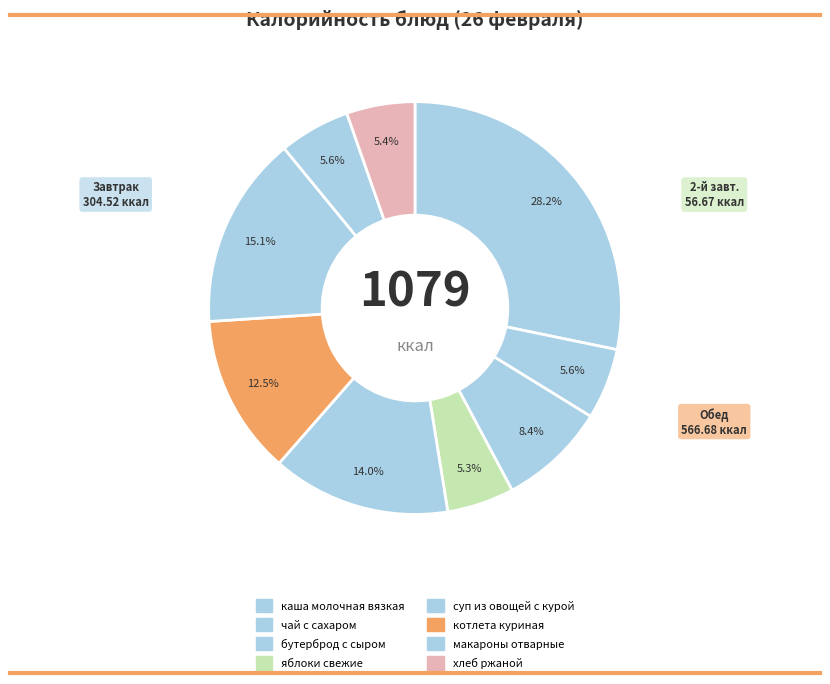

How many segments does this pie chart have?

9